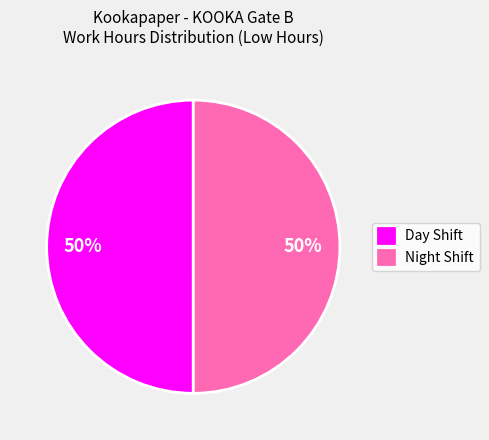

What is the ratio of the value at Day Shift to the value at Night Shift?

1.0